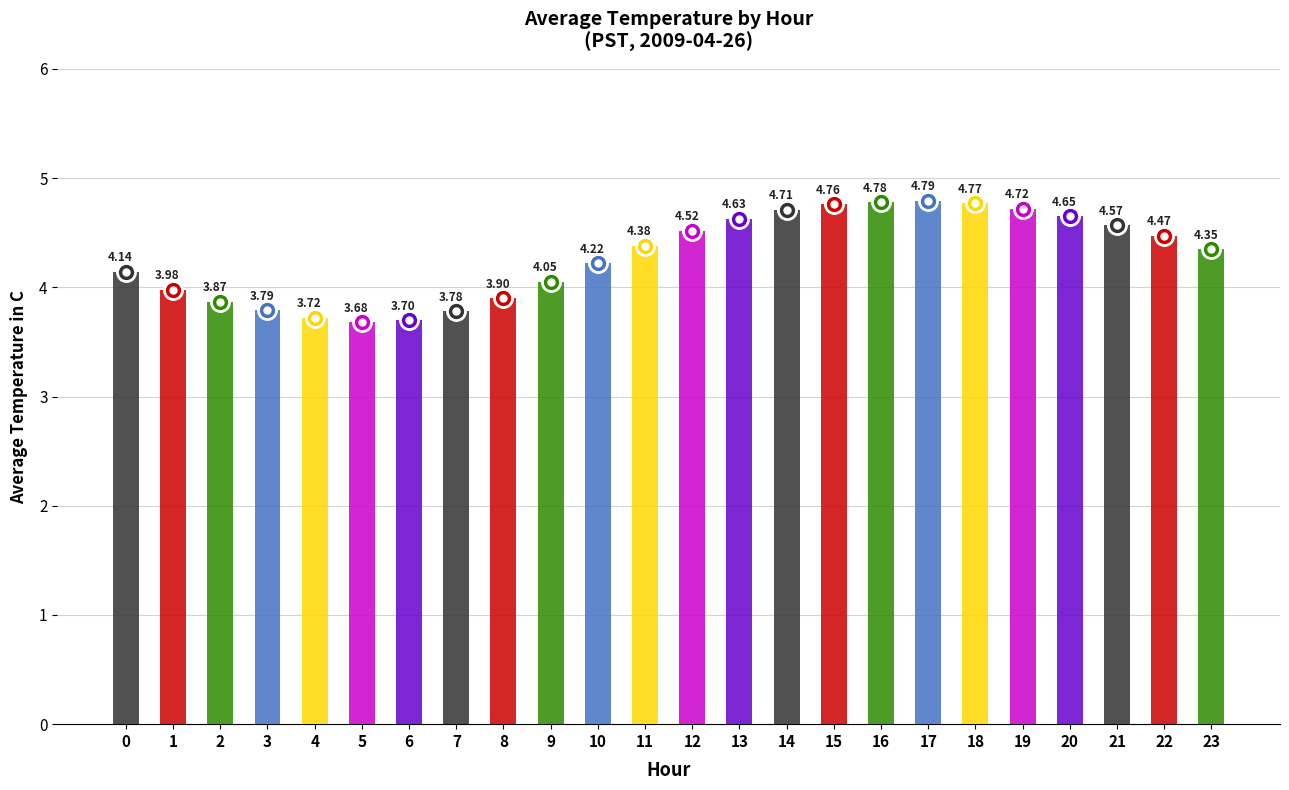

What is the difference between the values at 7 and 11?

0.6